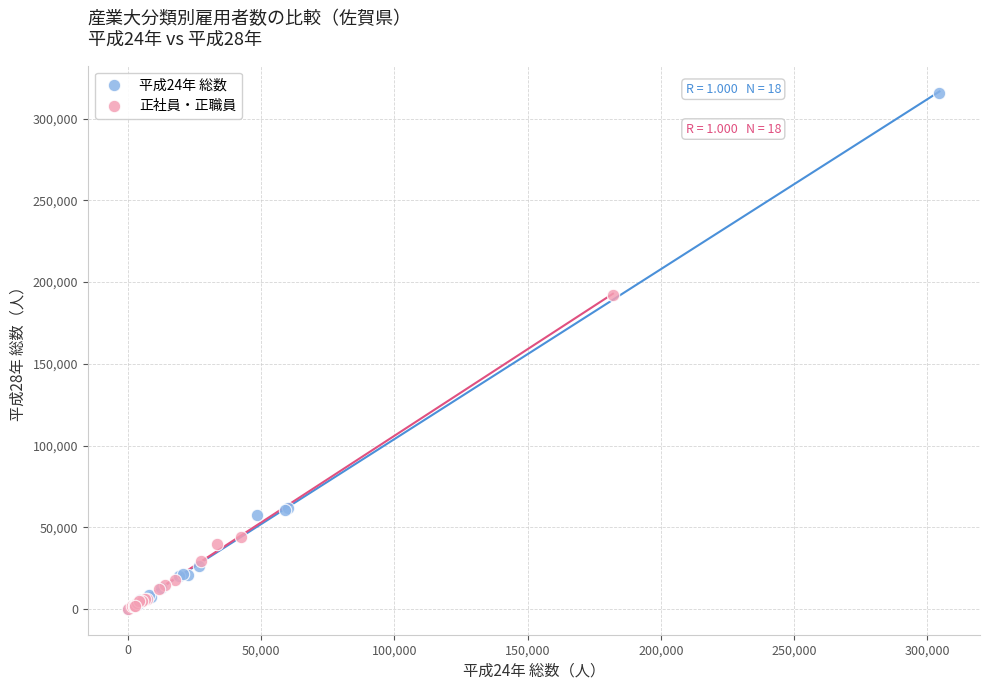

Which series contains the highest Y value?

平成24年 総数